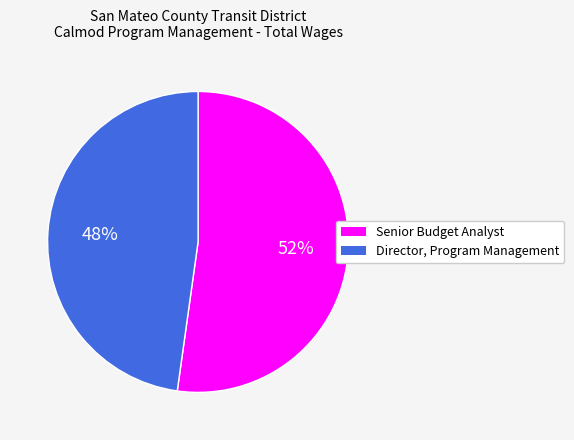

True or false: Senior Budget Analyst accounts for 46% of the total.

False